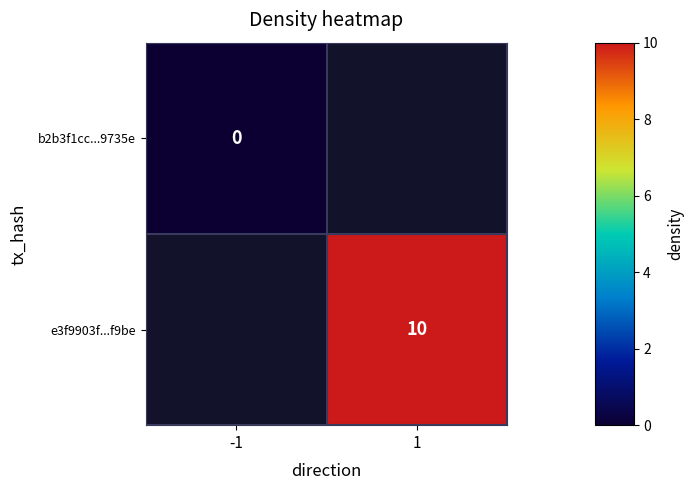

The value of e3f9903f...f9be at 1 is 10. True or false?

True